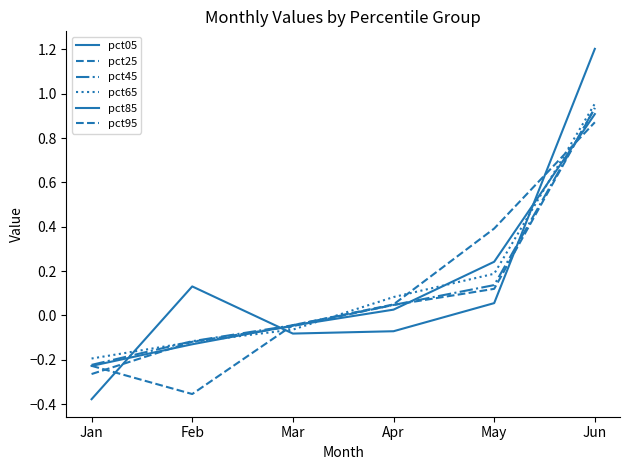

Is this an area chart (filled region under the line)?

No